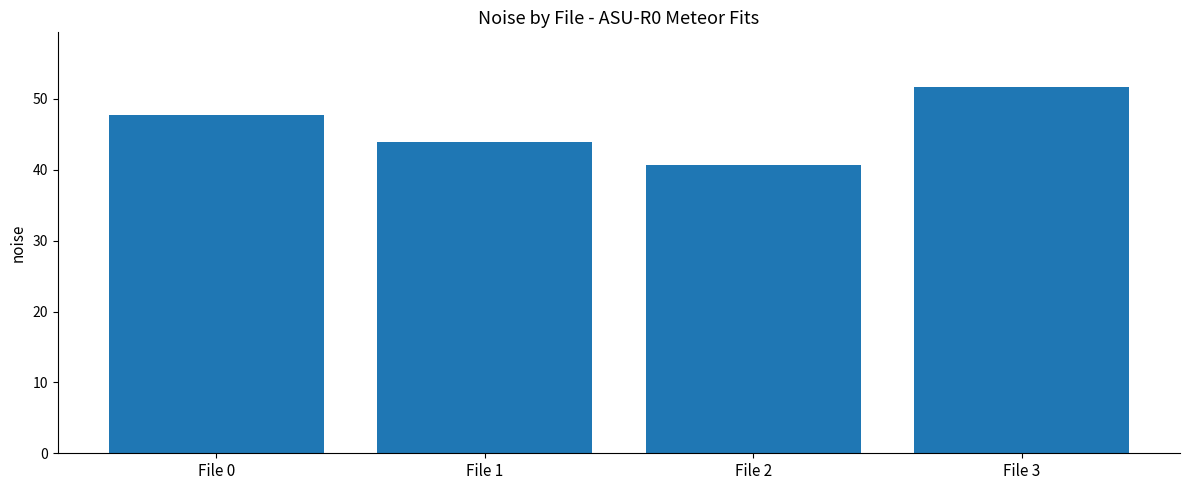

Reading left to right, what are all the values shown in this chart?

47.7	43.9	40.7	51.6